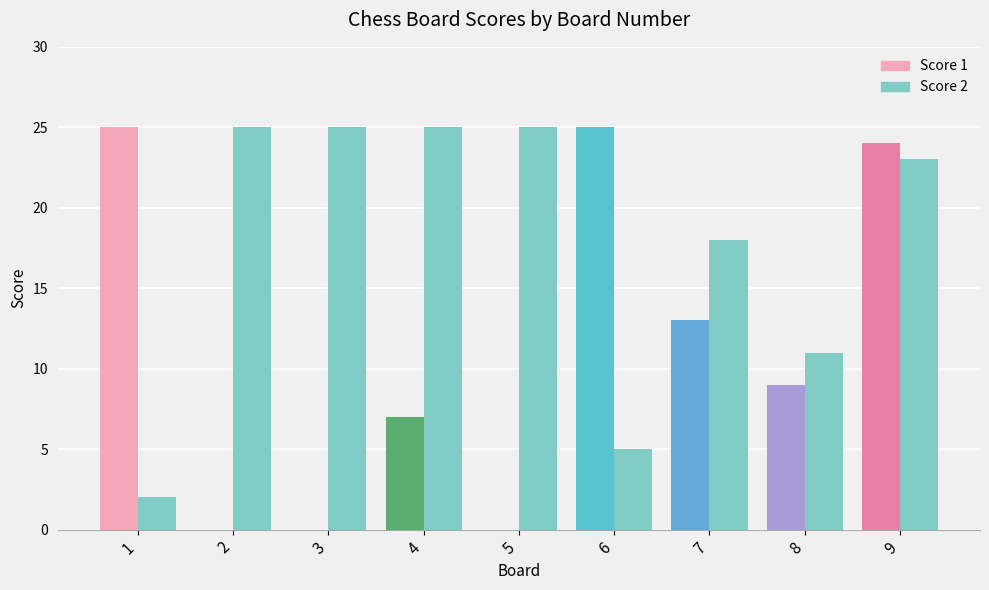

Is it true that Score 2 equals 18 at 7?

True